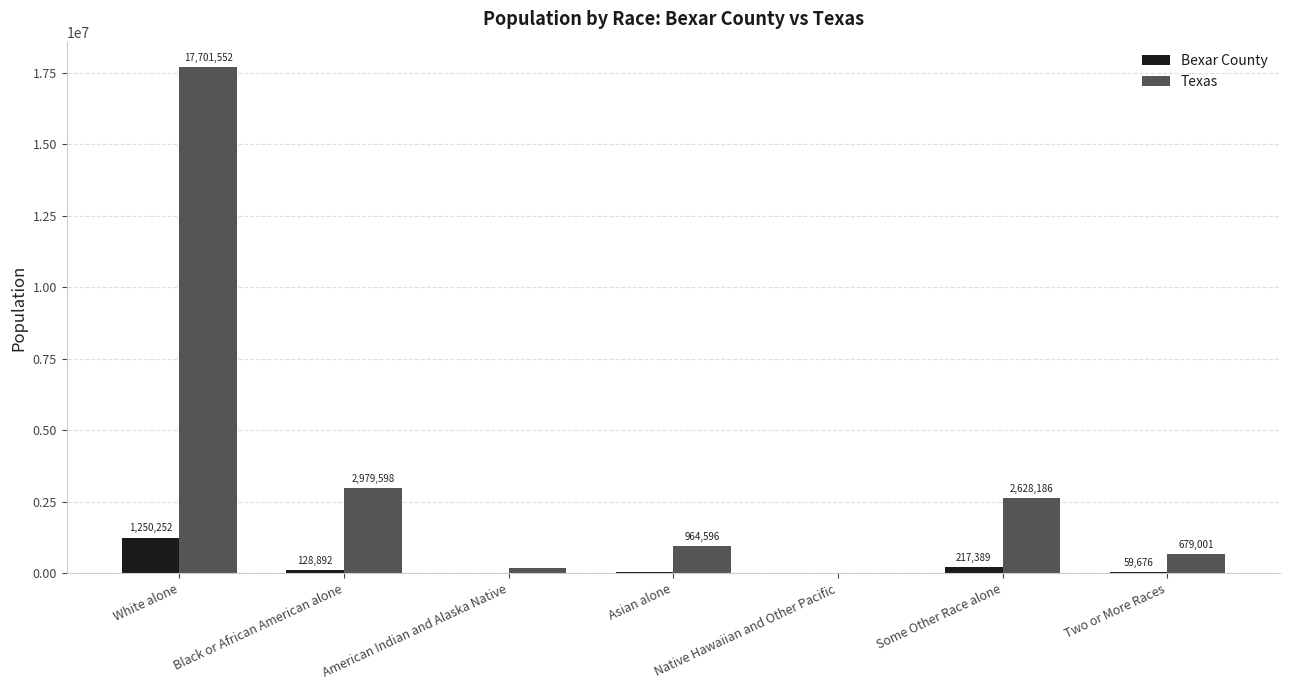

Count the number of data series in this chart.

2